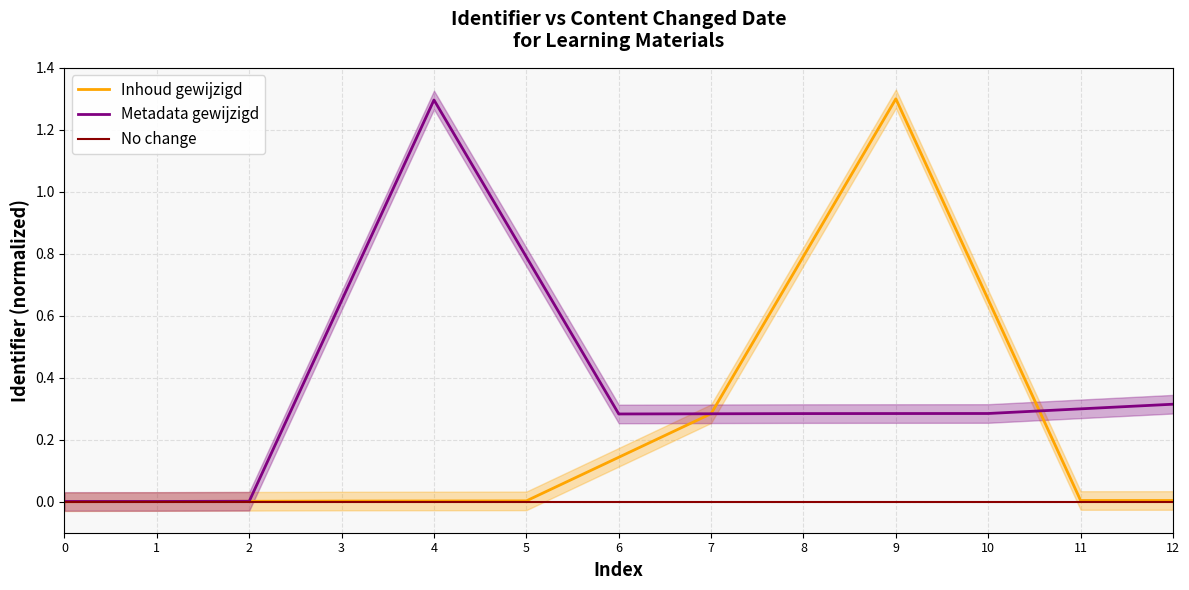

Between 10 and 0, which is larger?

10